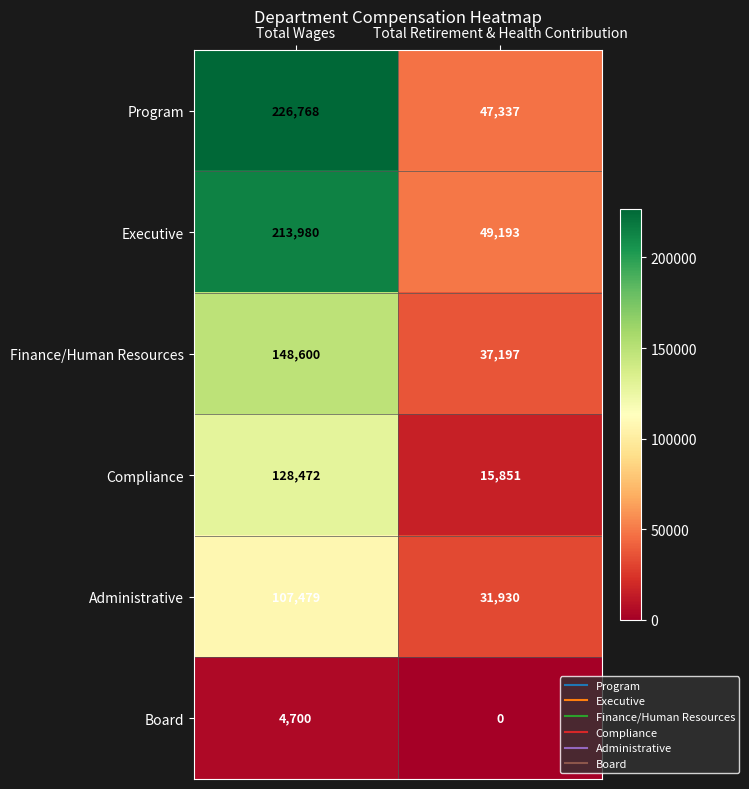

At Total Retirement & Health Contribution, list the series in order from smallest to largest.

Board, Compliance, Administrative, Finance/Human Resources, Program, Executive